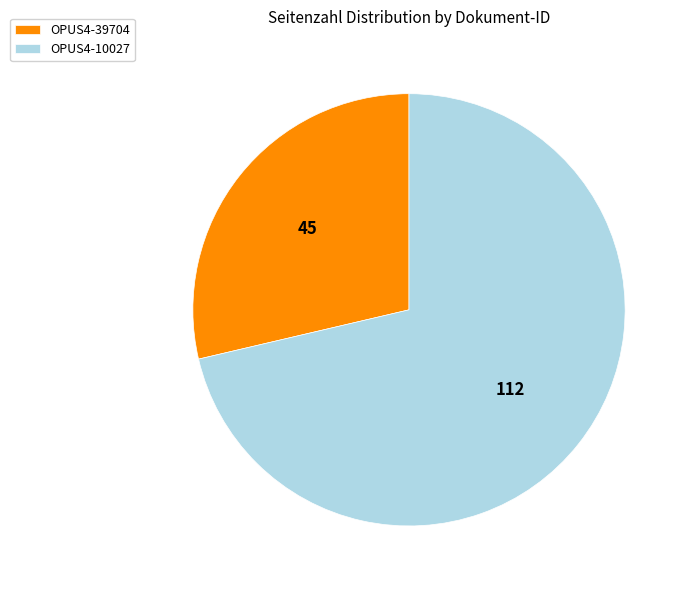

Is the sum of OPUS4-10027 and OPUS4-39704 greater than half?

Yes